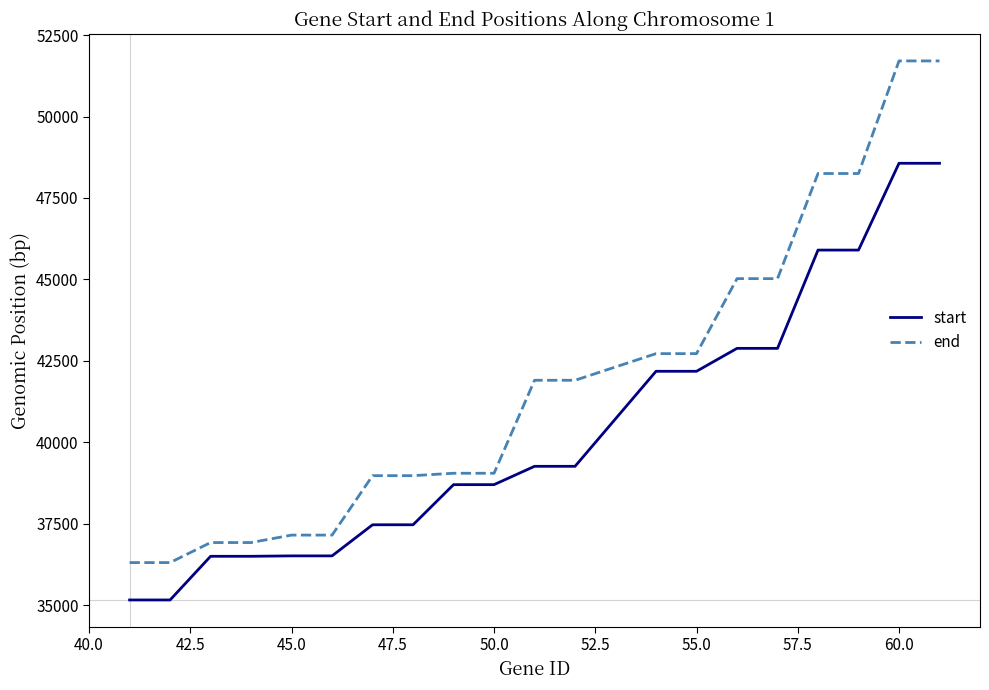

What is the lowest value of the start series?

35156